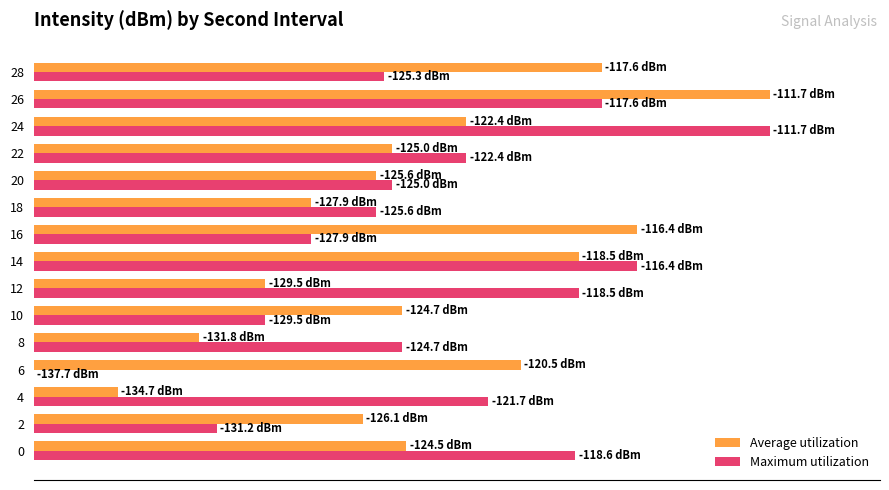

What are all the series names shown in the legend?

Average utilization, Maximum utilization